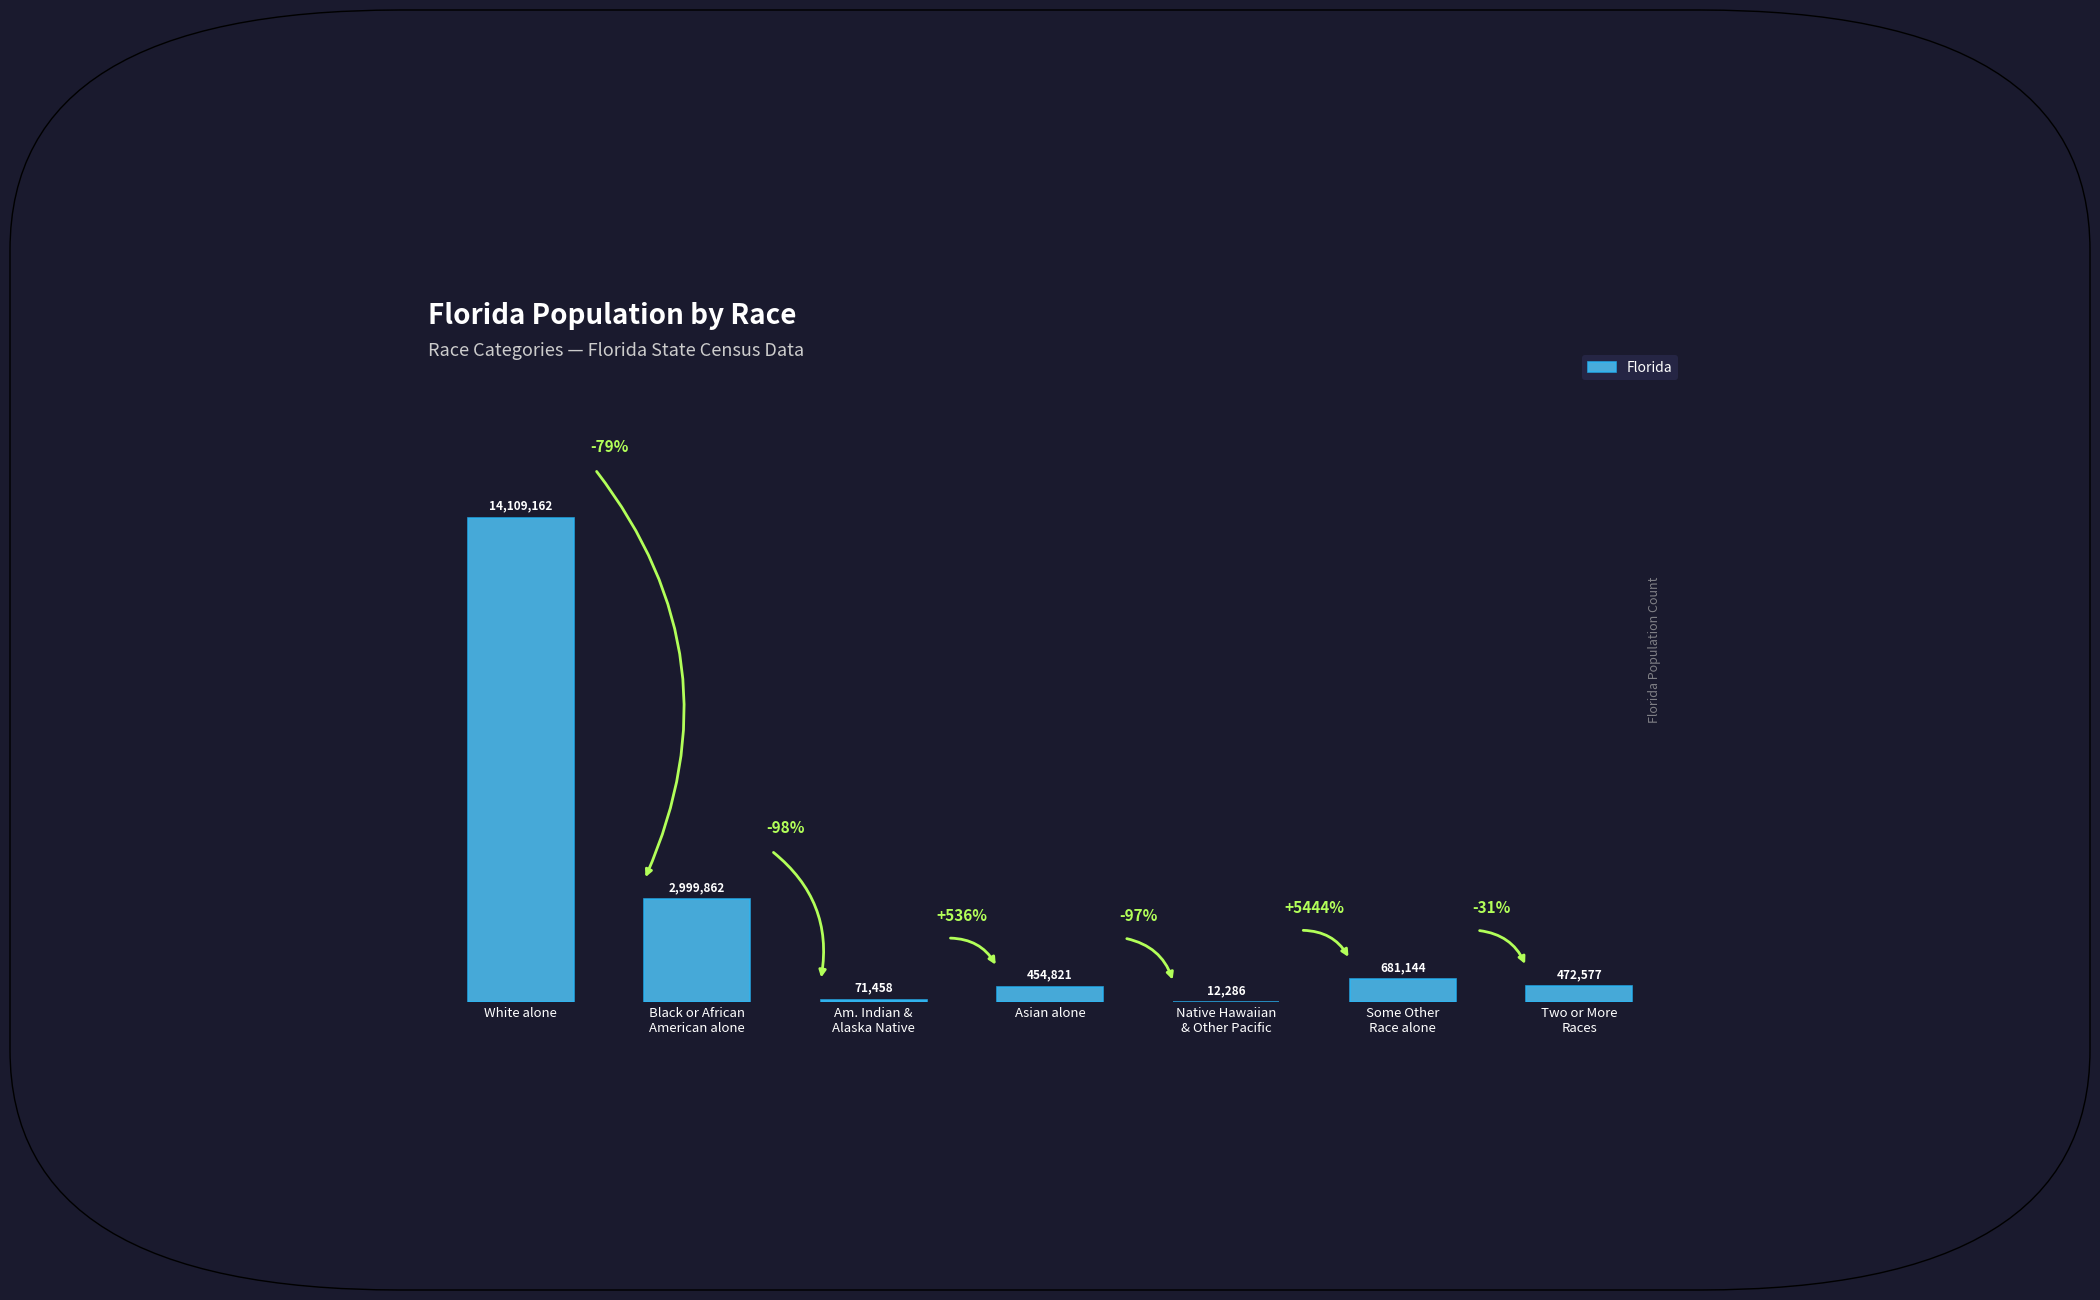

Where does the data first go above 472577?

White alone